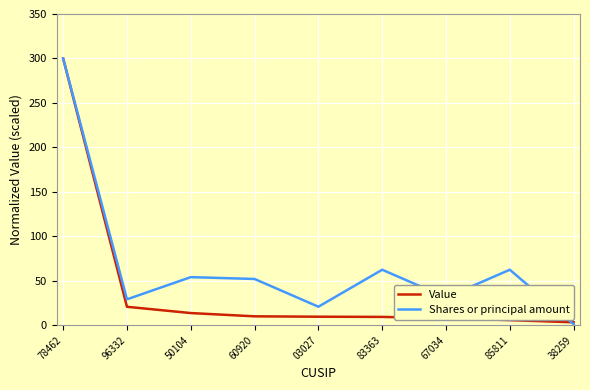

Where is Value nearest to the value 151?

96332